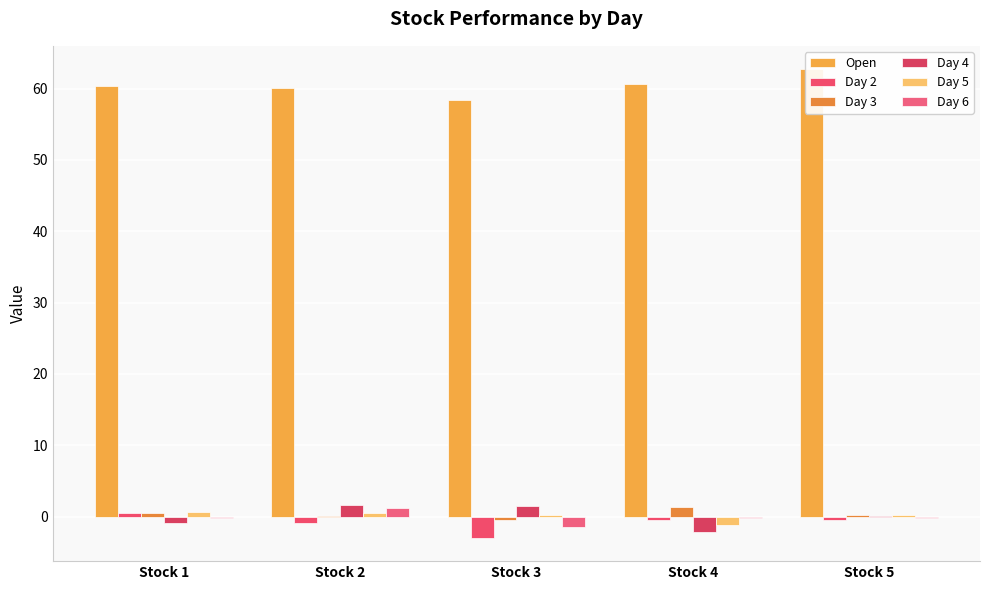

Which has a higher value, Stock 4 or Stock 1?

Stock 4